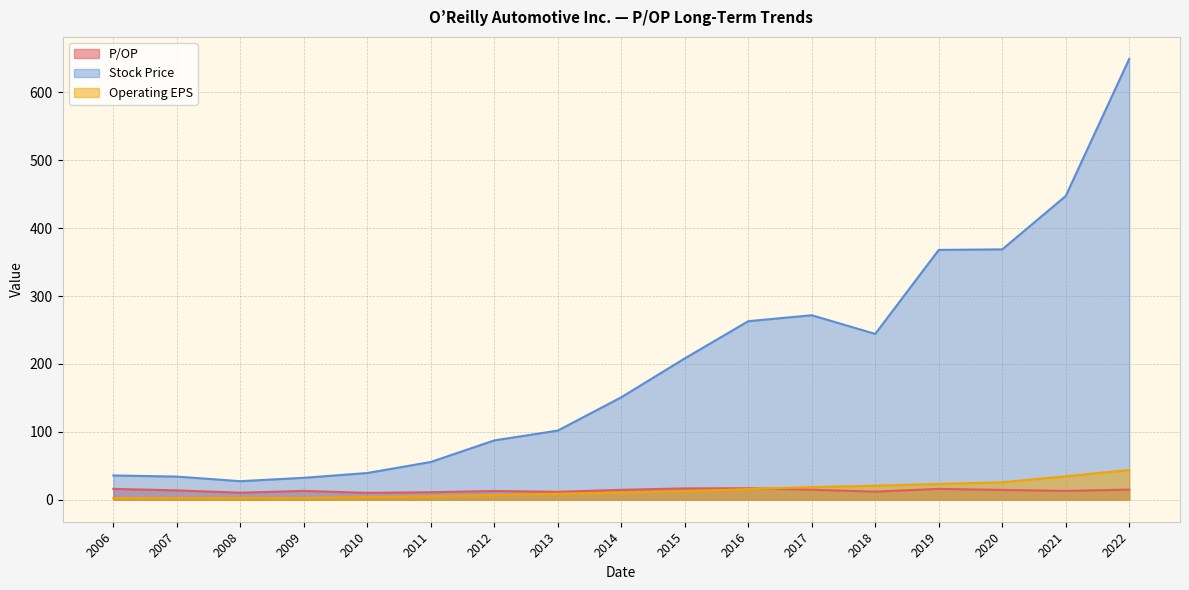

At which label does Stock Price first exceed 150?

2014